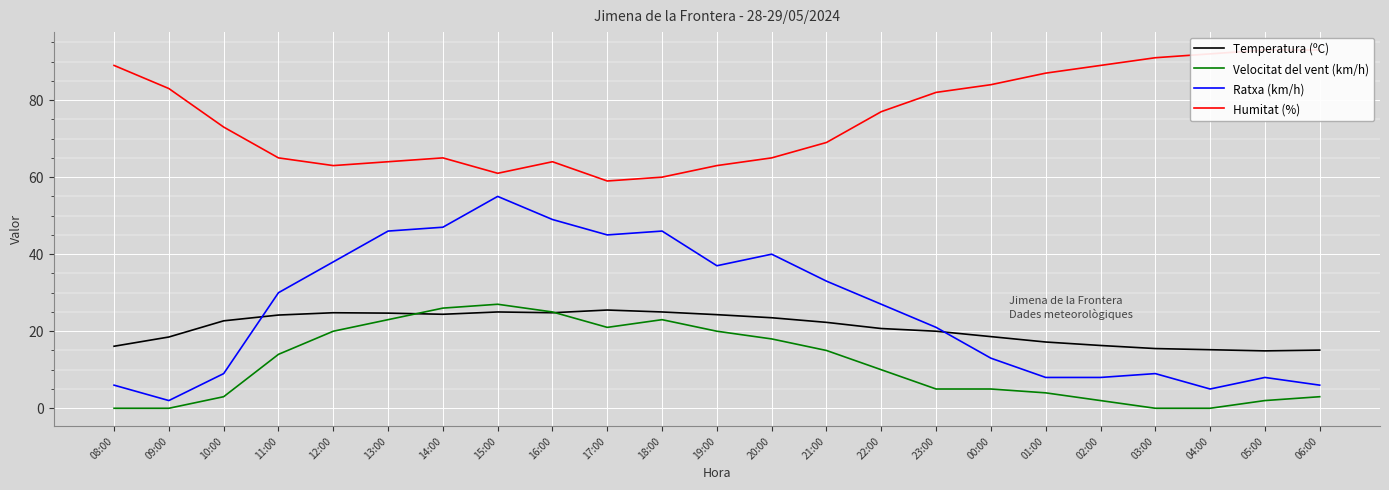

Between 18:00 and 20:00, which series saw the biggest shift?

Ratxa (km/h)